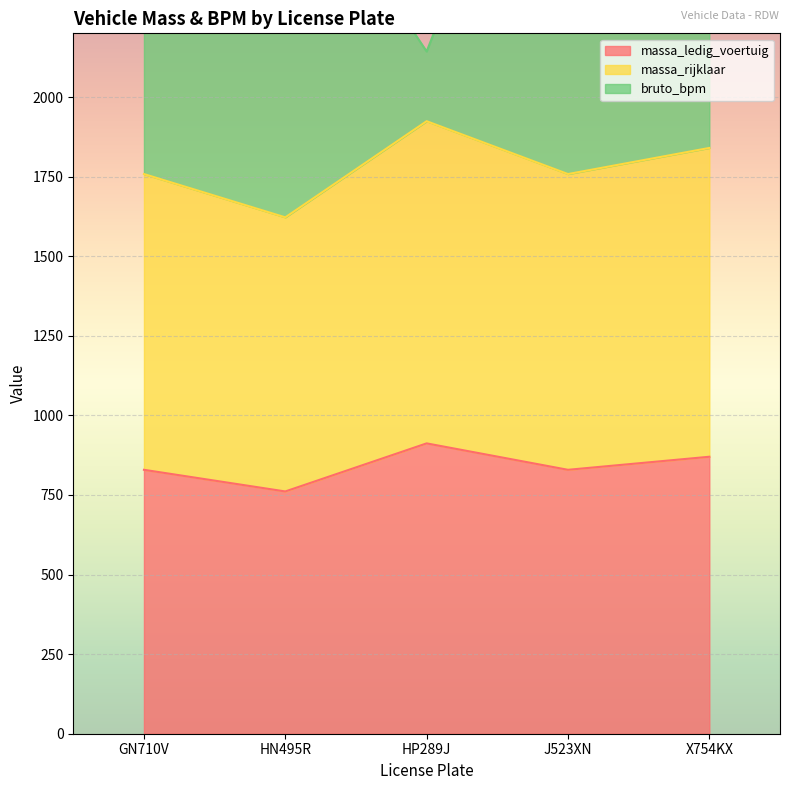

Reading left to right, extract all data points from this chart.

massa_ledig_voertuig: 829	761	912	829	870
massa_rijklaar: 1758	1622	1924	1758	1840
bruto_bpm: 3368	2809	2143	3277	2641